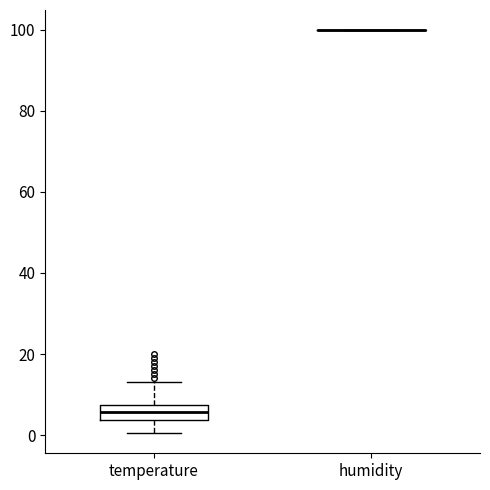

Comparing the boxes themselves (not the whiskers), which one is the tallest?

temperature